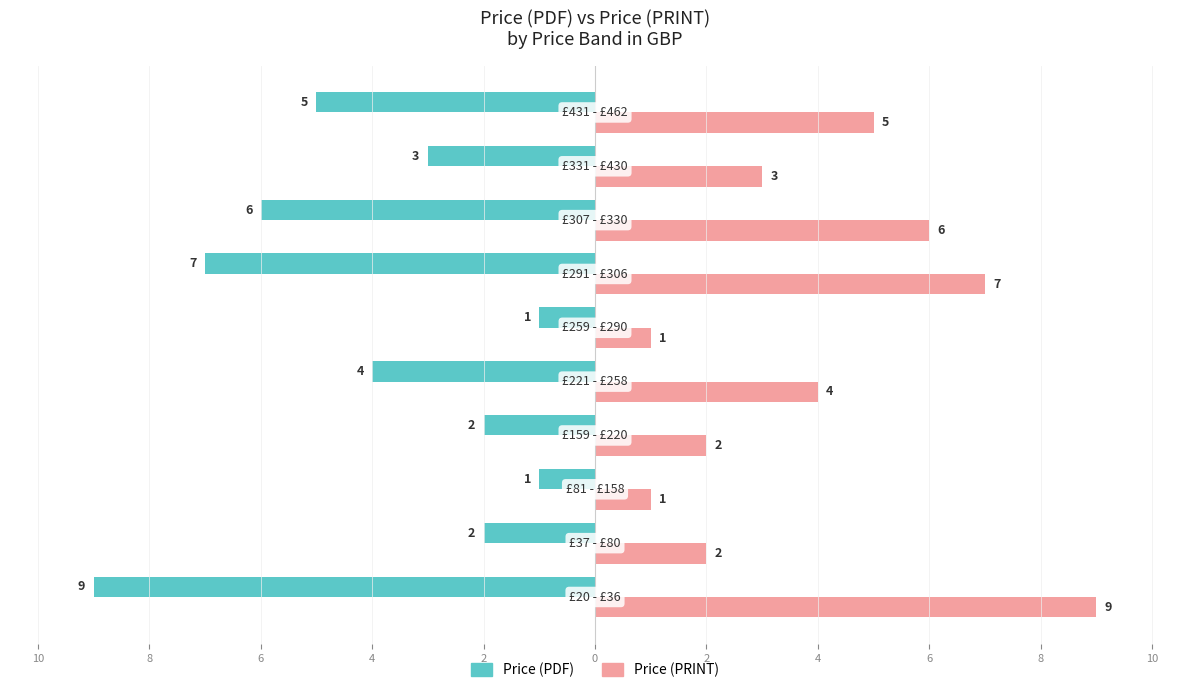

What is the label of the 6th bar from the right?

2